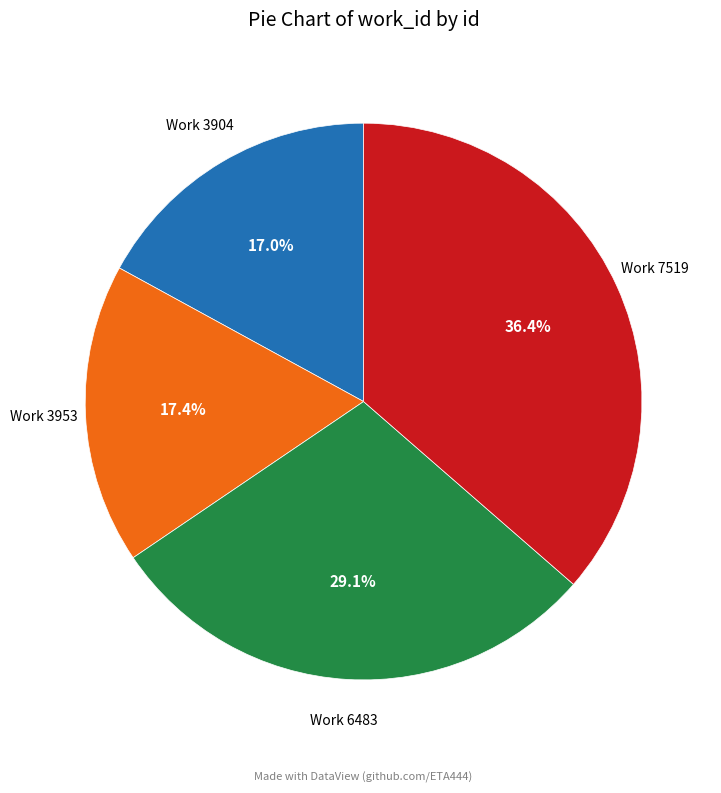

To the nearest percent, what is the difference between the largest and smallest slice percentages?

19%